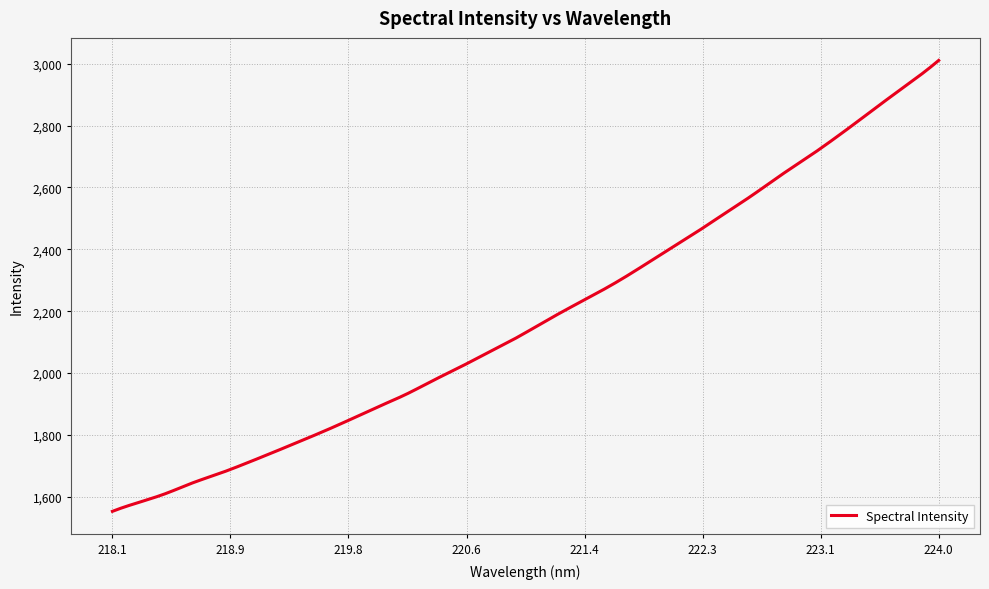

What is the greatest value displayed?

3010.6